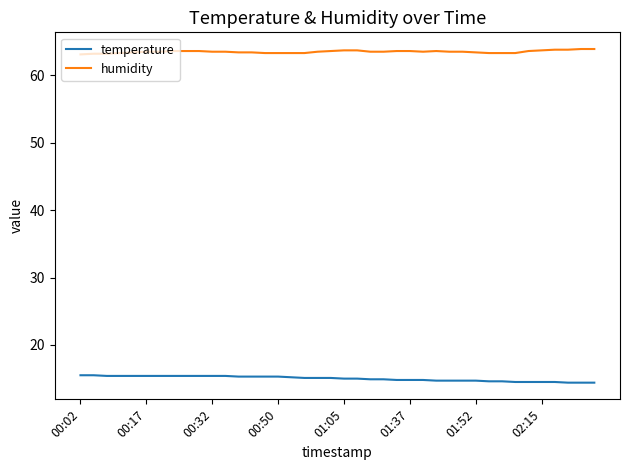

List the series in order of their peak value, lowest first.

temperature, humidity